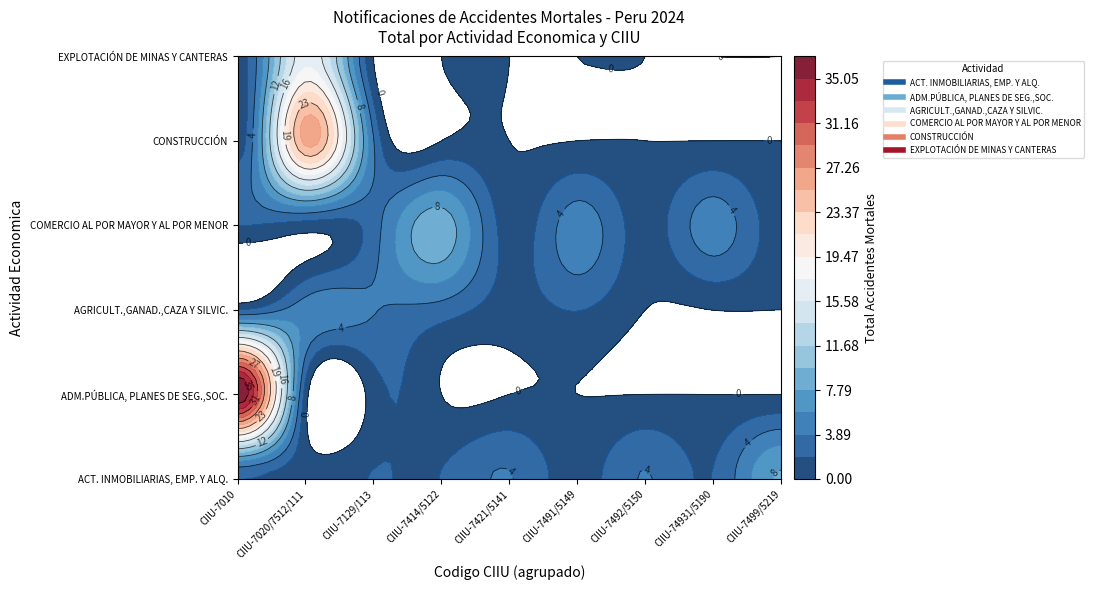

At CIIU-74931/5190, list the series in order from largest to smallest.

COMERCIO AL POR MAYOR Y AL POR MENOR, ACT. INMOBILIARIAS, EMP. Y ALQ., ADM.PÚBLICA, PLANES DE SEG.,SOC., AGRICULT.,GANAD.,CAZA Y SILVIC., CONSTRUCCIÓN, EXPLOTACIÓN DE MINAS Y CANTERAS